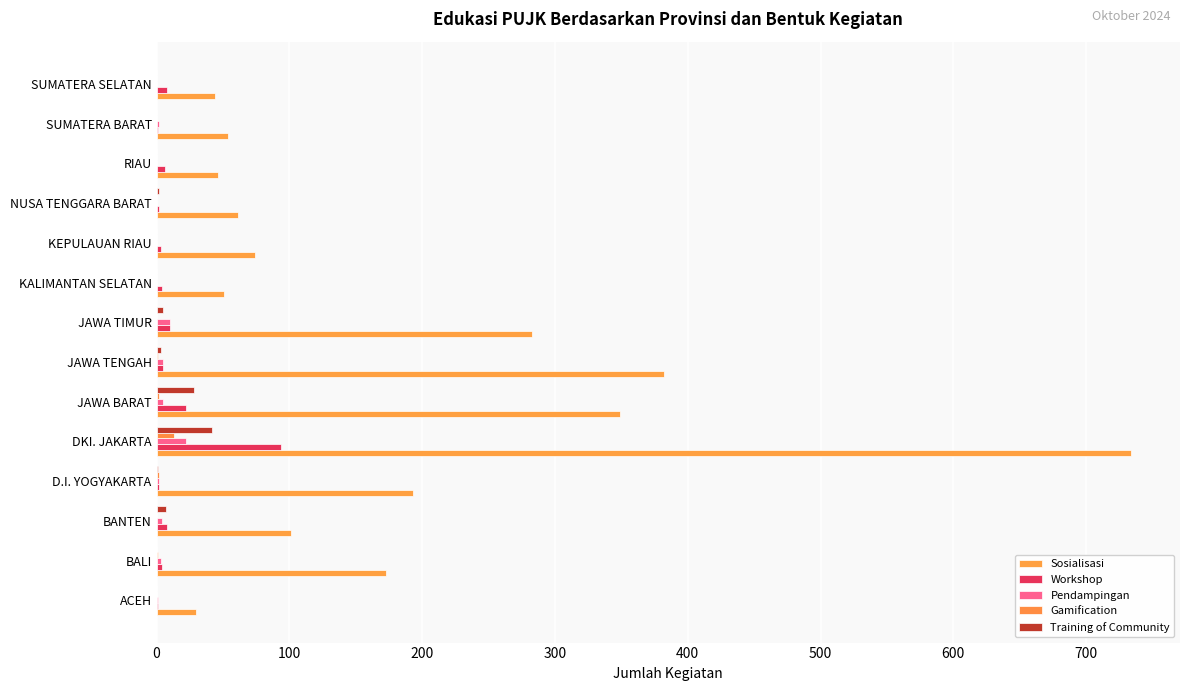

What is the difference between the maximum and second lowest values in the Gamification series?

13